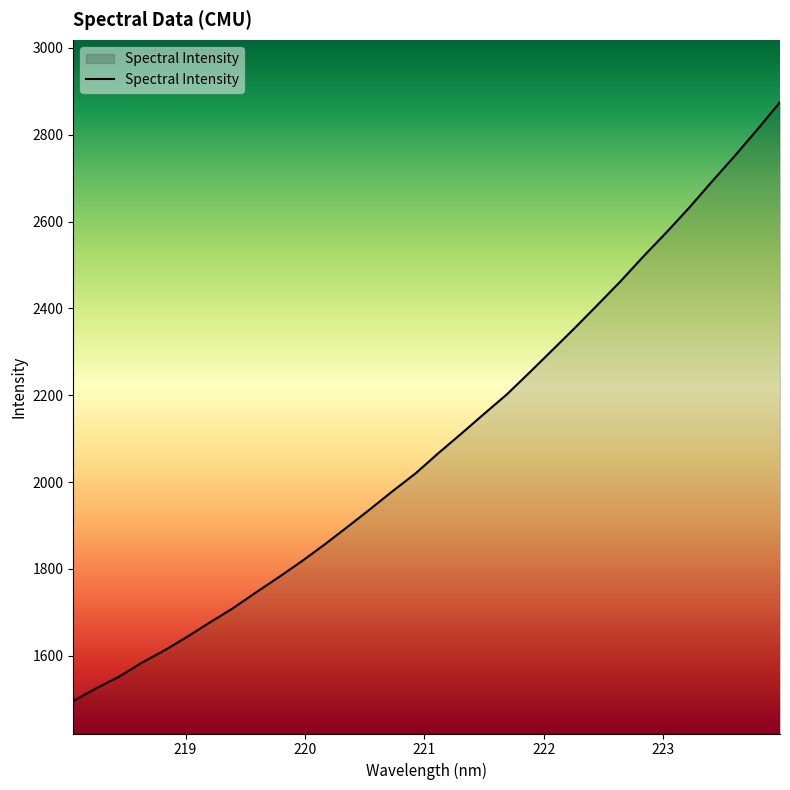

Does the chart have visible grid lines?

No